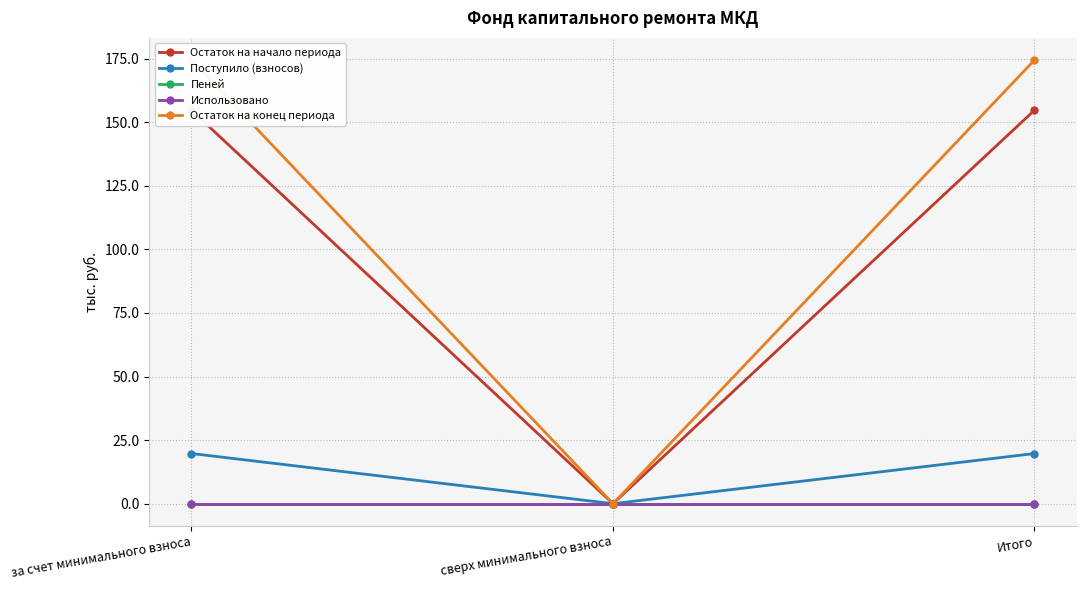

Between Итого and сверх минимального взноса, which is larger?

Итого